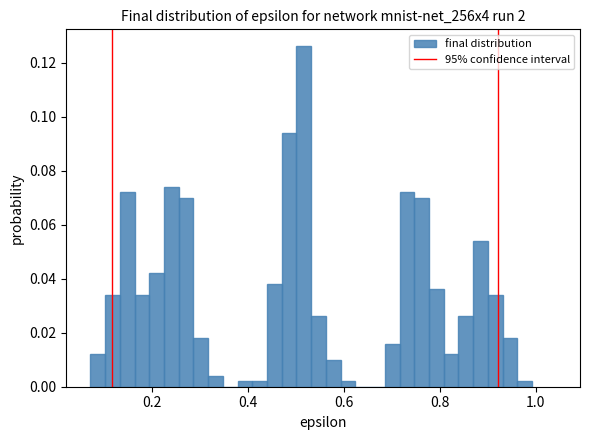

Read against the x-axis, roughly where is the centre of the tallest bar?

0.52